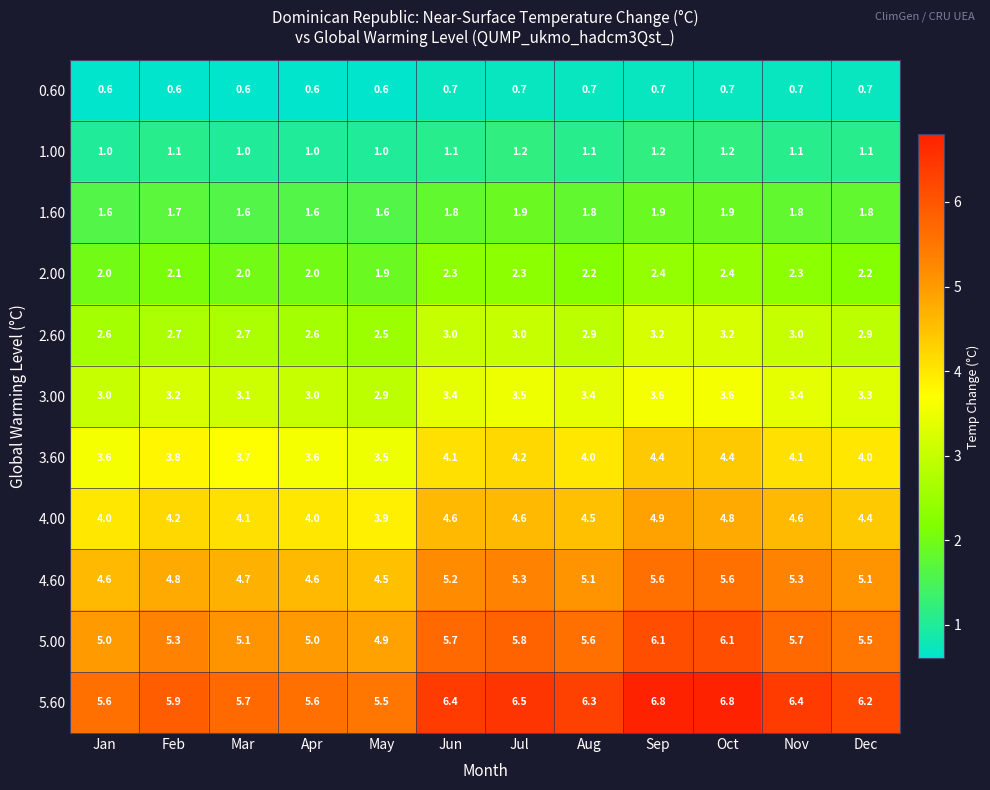

How many values in the 3.60 series are below 4?

5